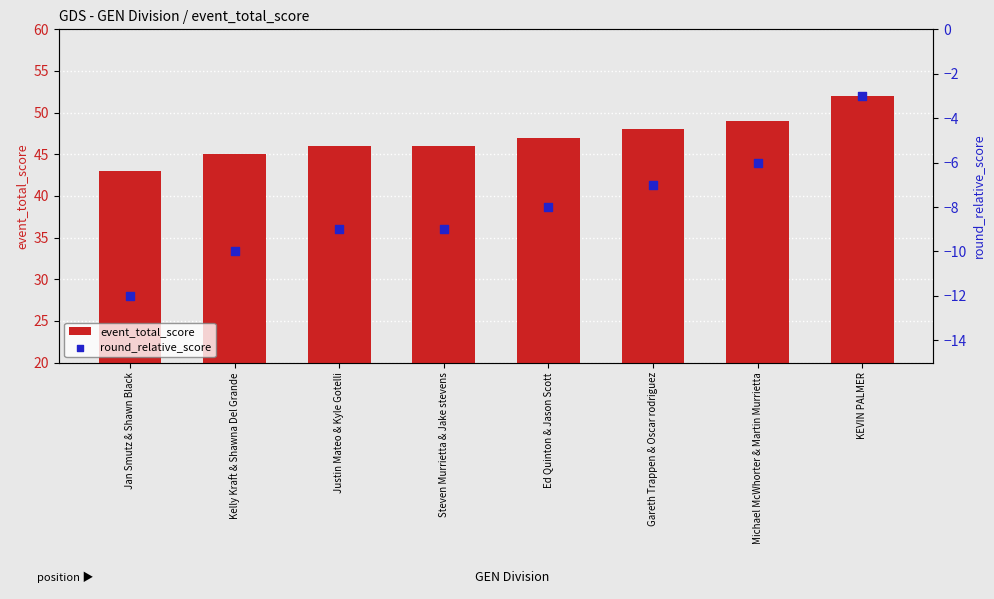

Which series contains the highest Y value?

event_total_score